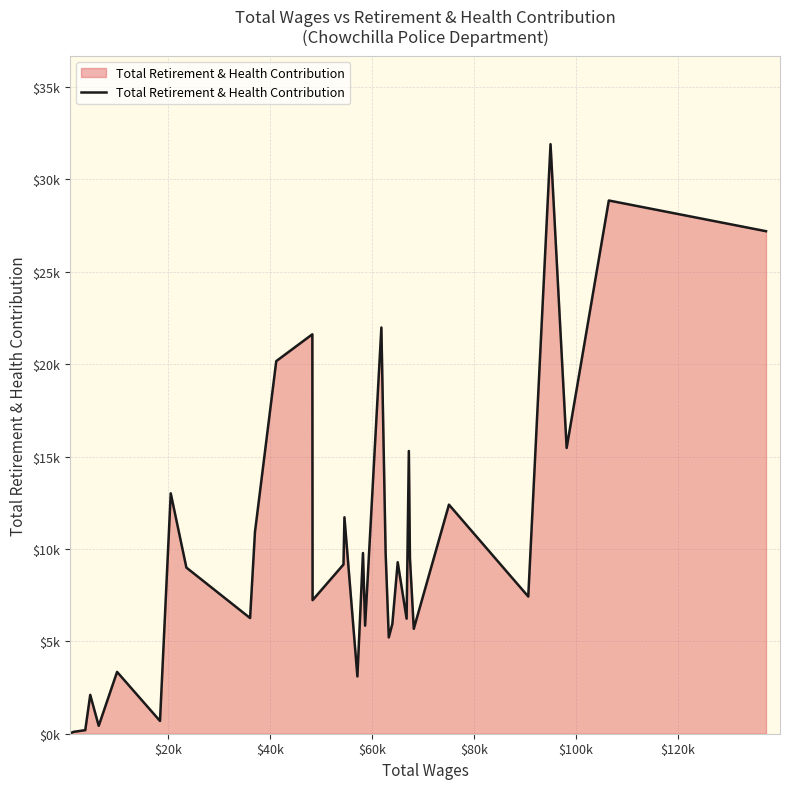

Does the chart have visible grid lines?

Yes